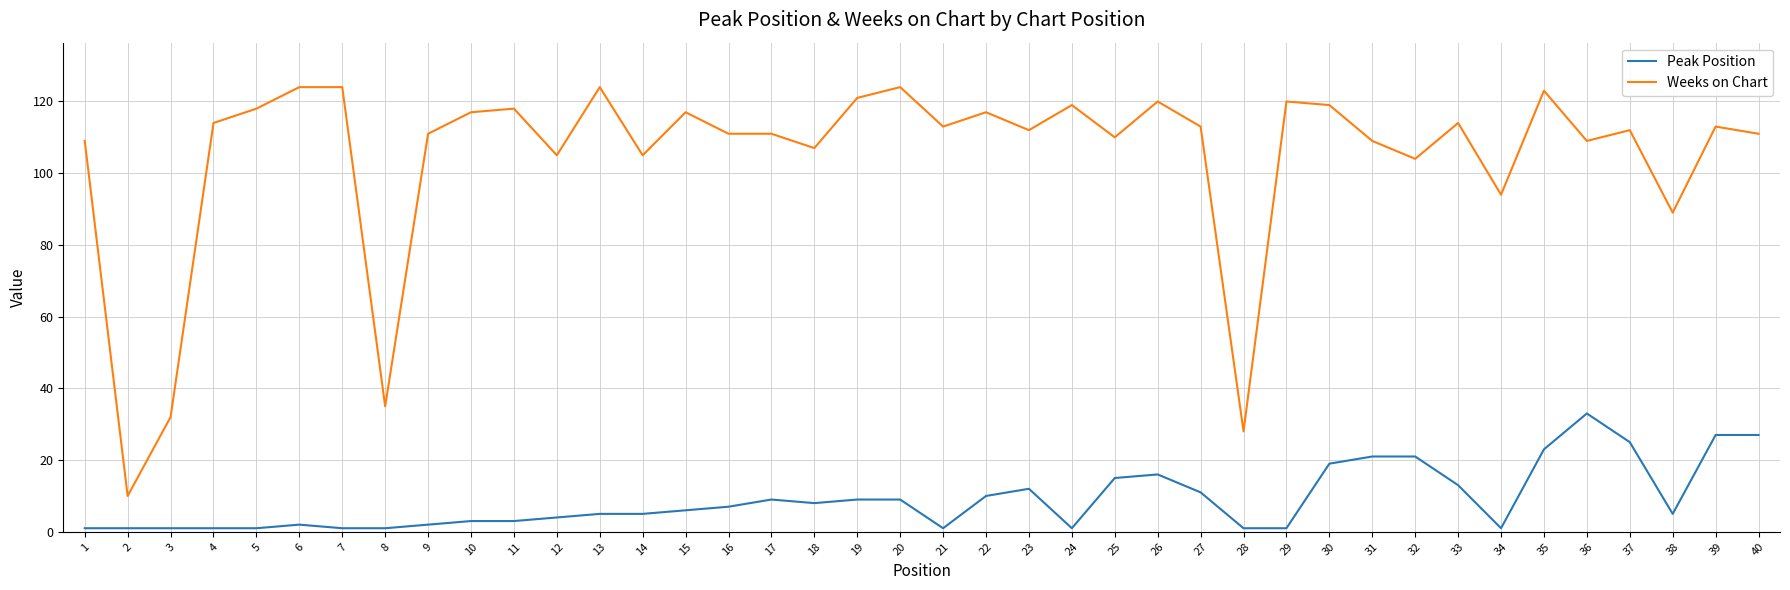

Which series has the largest range (max minus min)?

Weeks on Chart